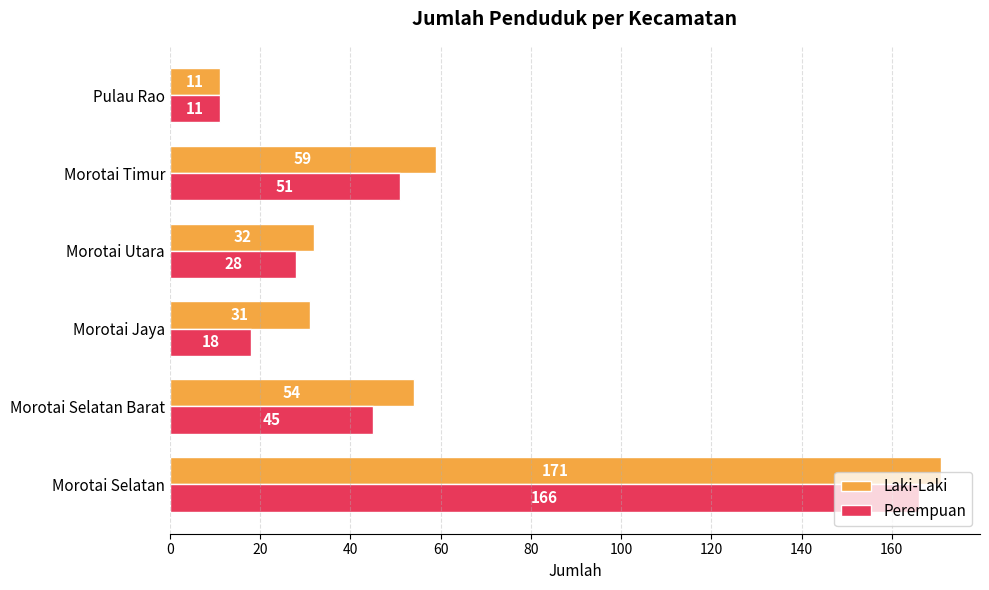

At how many categories does at least one series exceed 77?

1